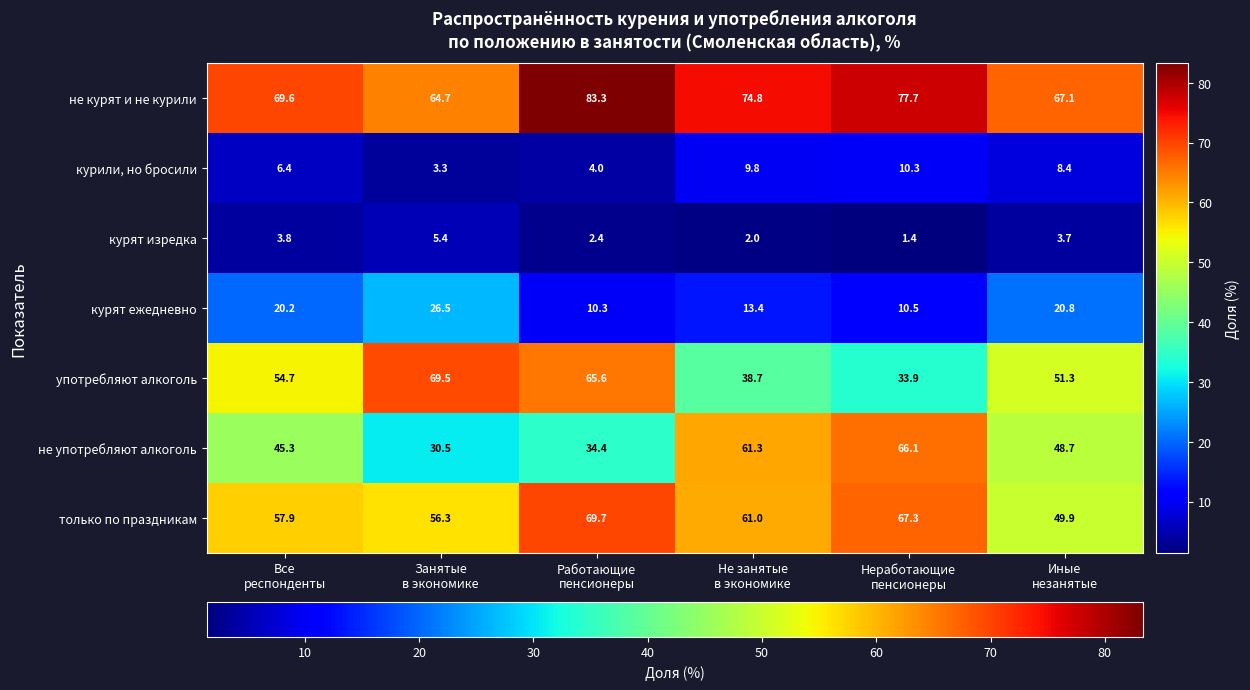

How many data points does each series have?

6